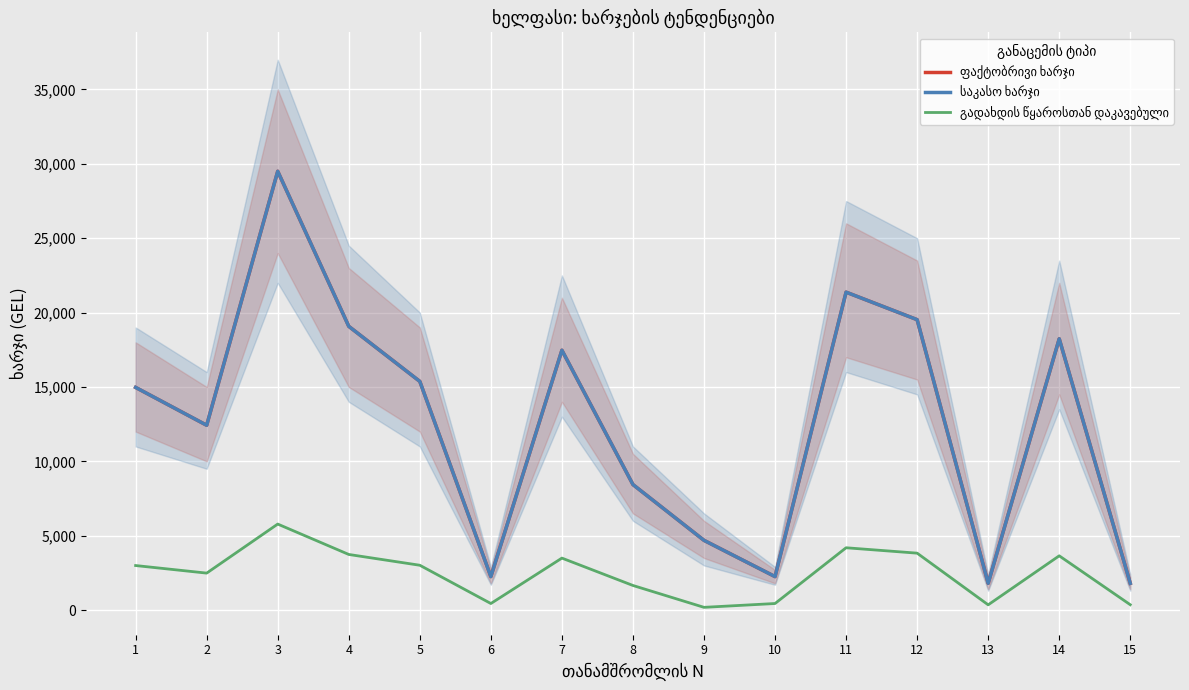

True or false: ფაქტობრივი ხარჯი has more than 2 points higher than both neighbors.

True